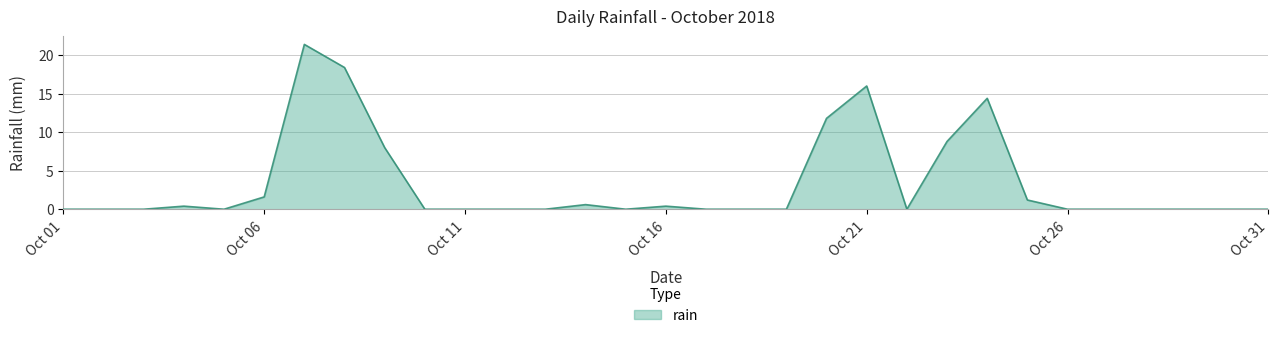

What is the greatest value displayed?

21.4